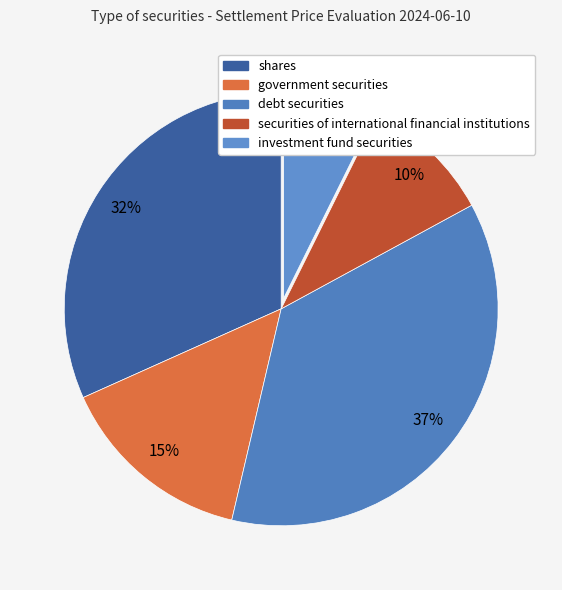

How many slices are in this pie chart?

5